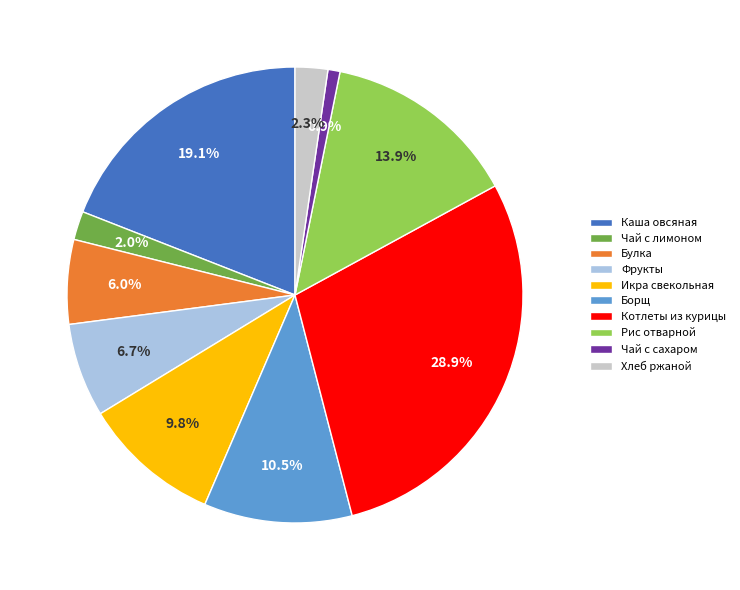

Combined, do Рис отварной and Чай с лимоном account for over 50%?

No